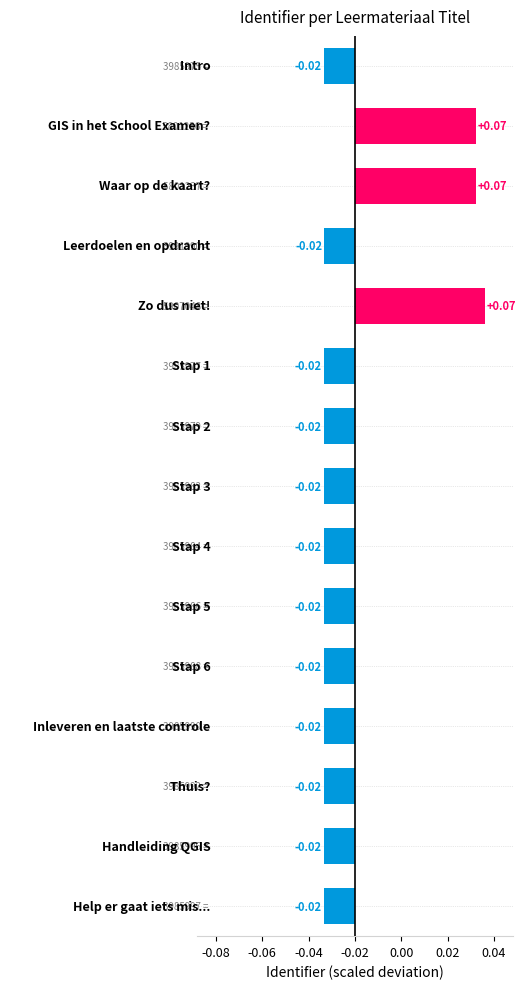

Where does the data first go above 0?

GIS in het School Examen?